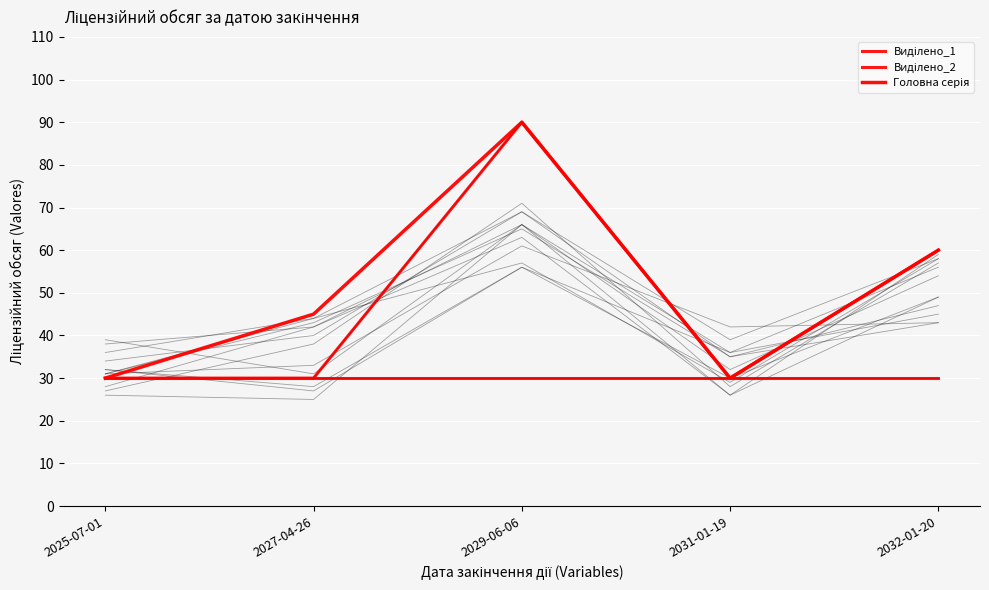

How many data points does each series have?

5